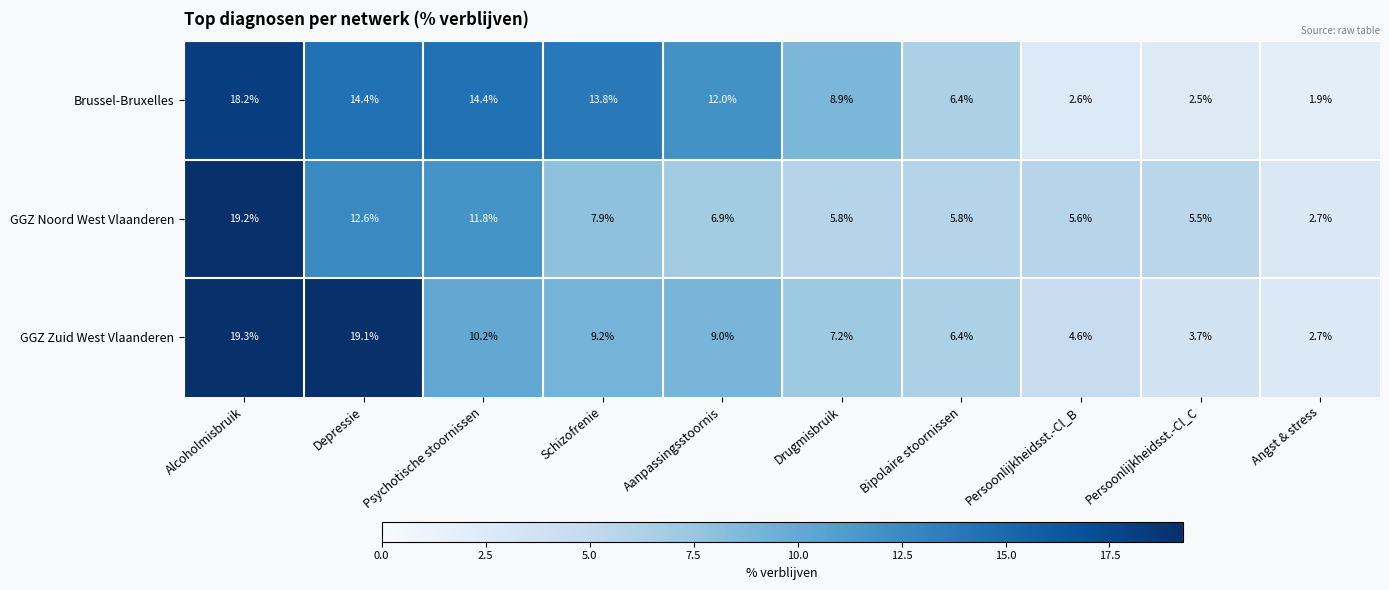

Which series changed the most between Aanpassingsstoornis and Persoonlijkheidsst.-Cl_C?

Brussel-Bruxelles